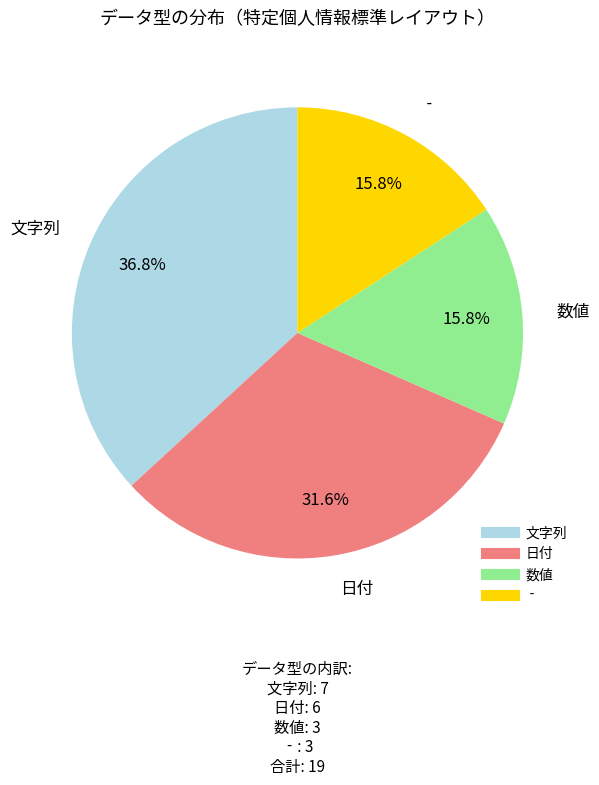

Between 文字列 and ‐, which is larger?

文字列